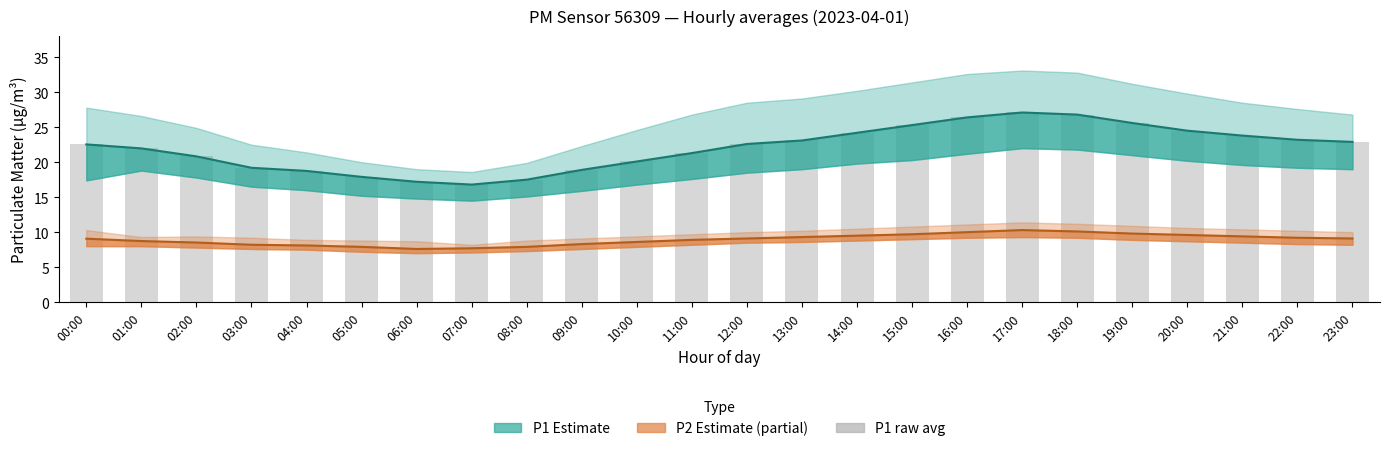

What is the approximate value of P1 estimate at 04:00?

18.8